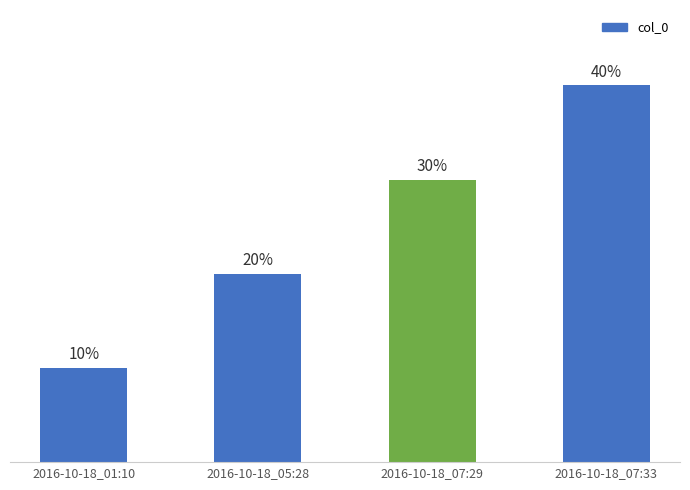

Are the bars horizontal?

No